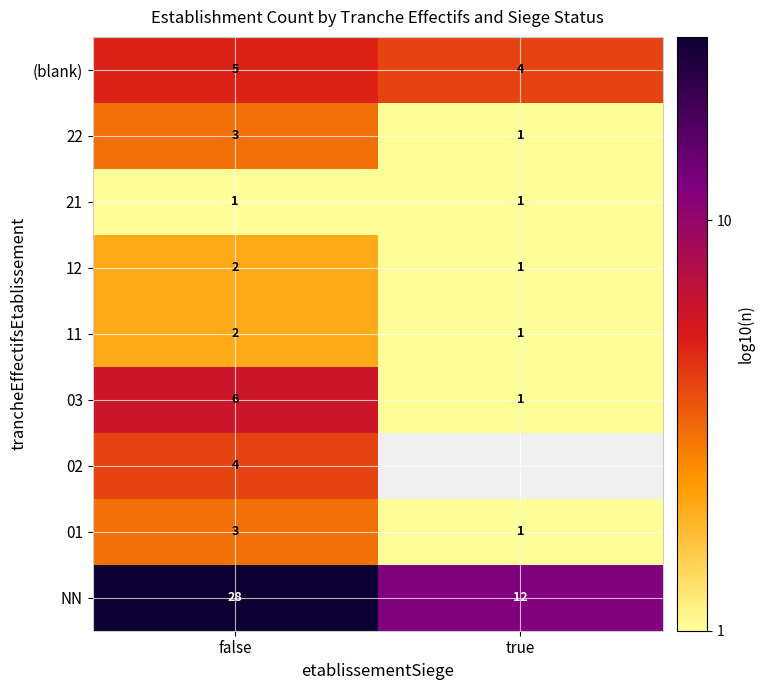

How many data points does each series have?

2